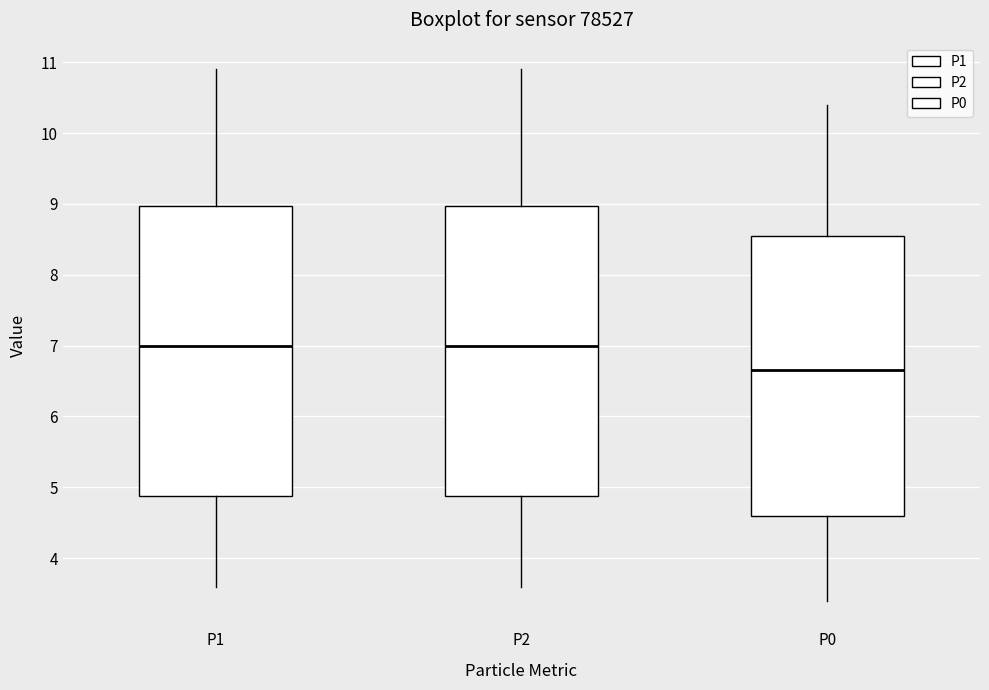

Reading left to right, transcribe this box plot: for each box, give where its median line is, the range the box spans, and where its two whiskers end, as read against the y-axis. The values are not printed on the chart, so give them approximately, as read against the axis.

P1: median 7.0, box 4.9 to 9.0, whiskers 3.6 to 10.9
P2: median 7.0, box 4.9 to 9.0, whiskers 3.6 to 10.9
P0: median 6.7, box 4.6 to 8.6, whiskers 3.4 to 10.4